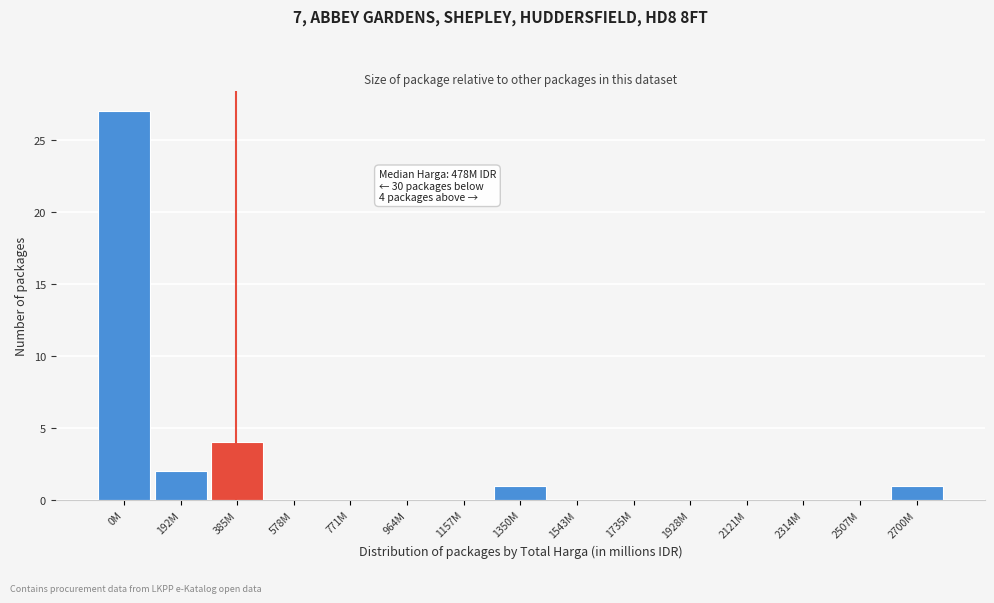

Reading left to right, transcribe all the data shown in this chart.

0M=27	192M=2	385M=4	578M=0	771M=0	964M=0	1157M=0	1350M=1	1543M=0	1735M=0	1928M=0	2121M=0	2314M=0	2507M=0	2700M=1